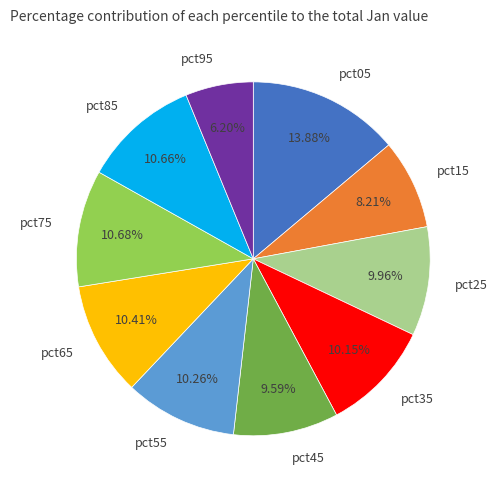

True or false: pct35 accounts for 3% of the total.

False